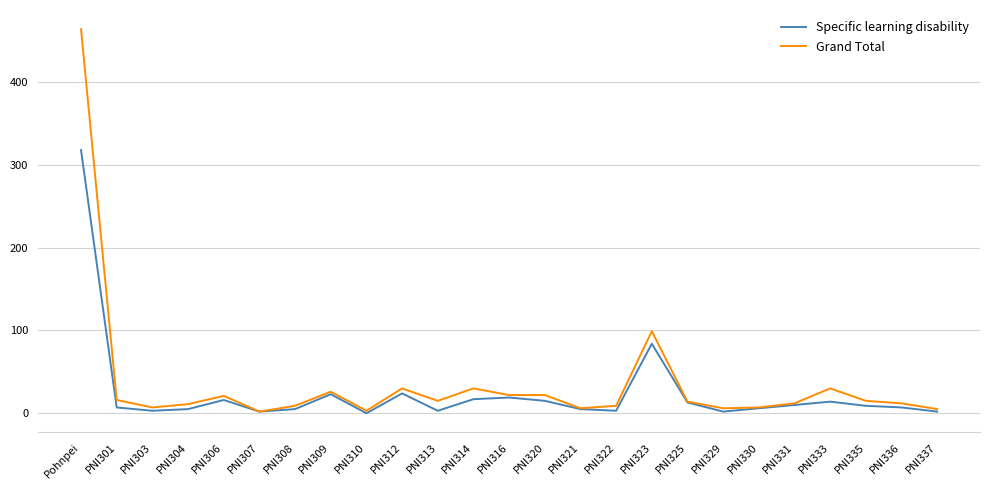

What is the sum of all Grand Total values?

893